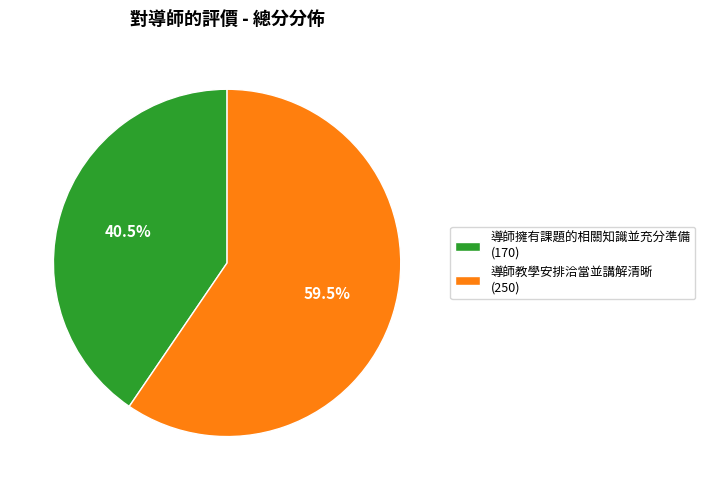

To the nearest percent, what is the difference between the largest and smallest slice percentages?

19%